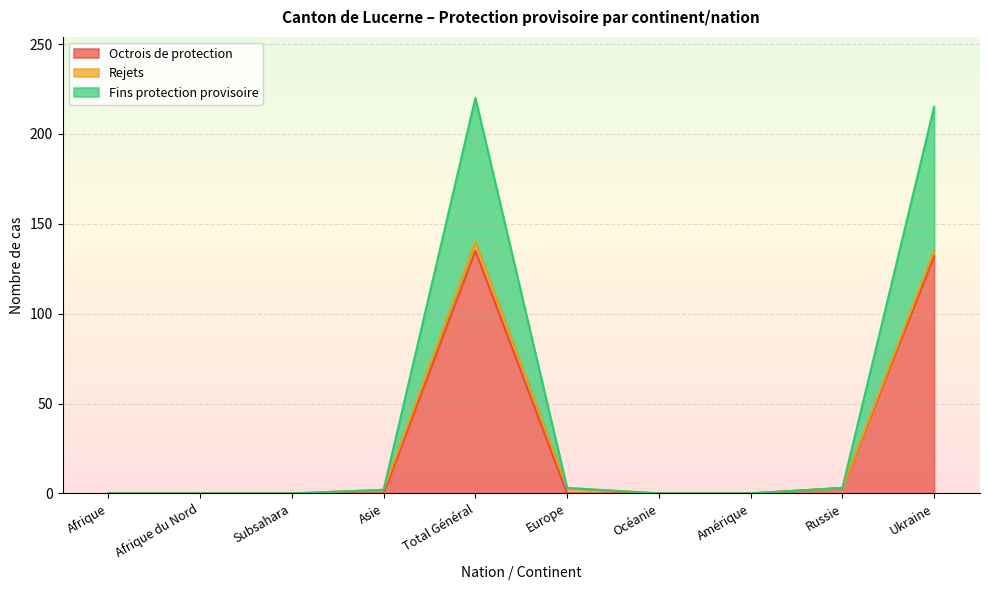

What are all the series names shown in the legend?

Octrois de protection, Rejets, Fins protection provisoire